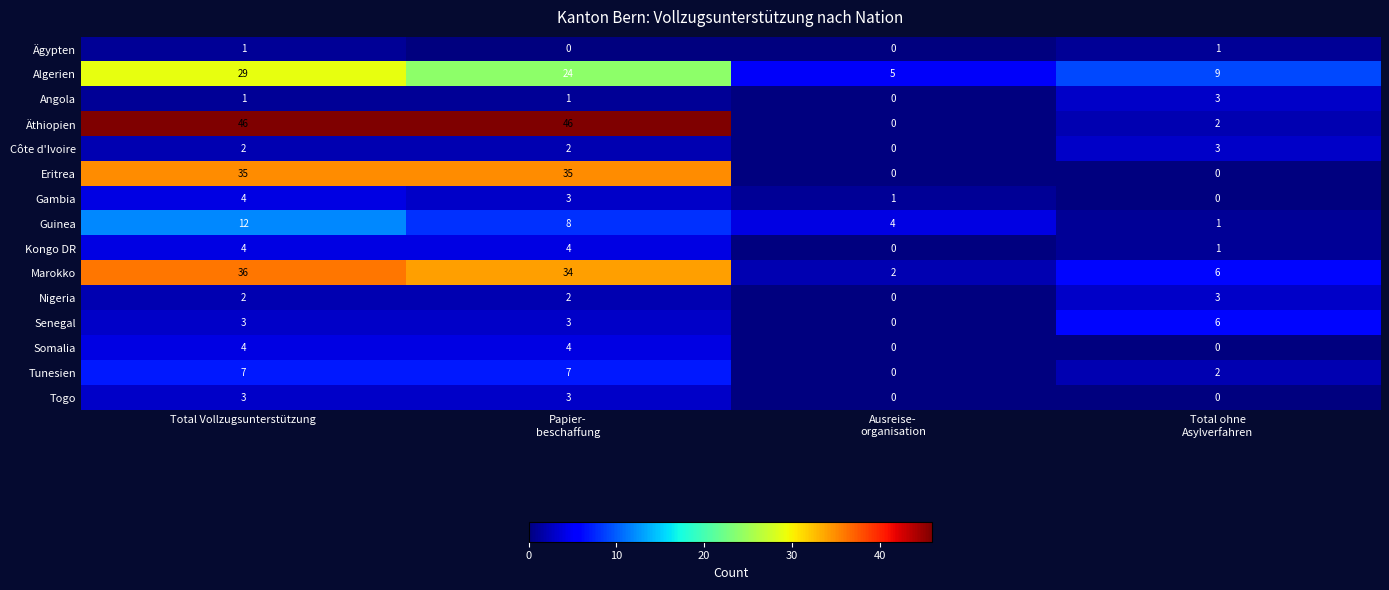

Which series has the largest range (max minus min)?

Äthiopien